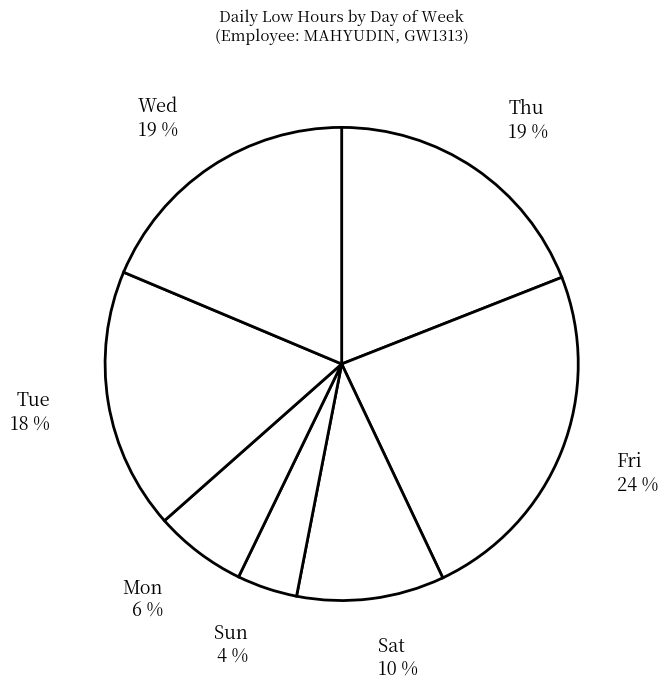

How many slices are in this pie chart?

7